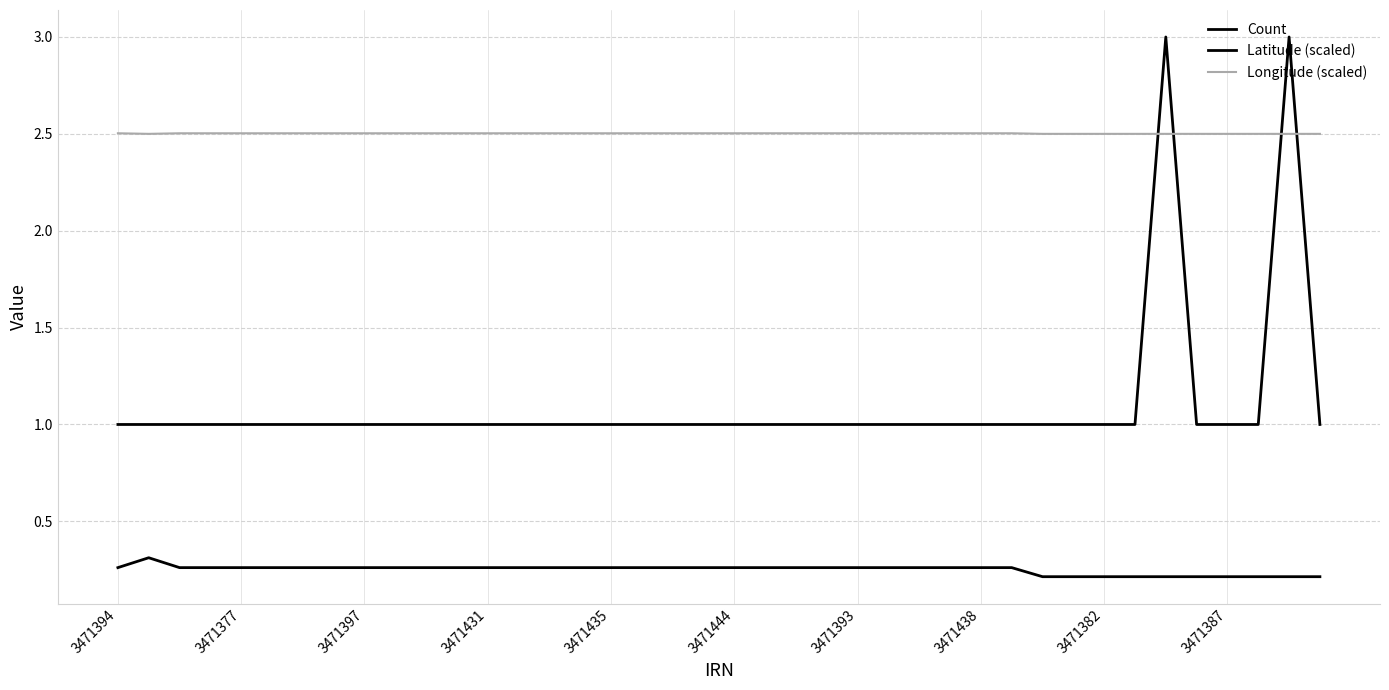

Count the Count values in the range 1 to 2.

38